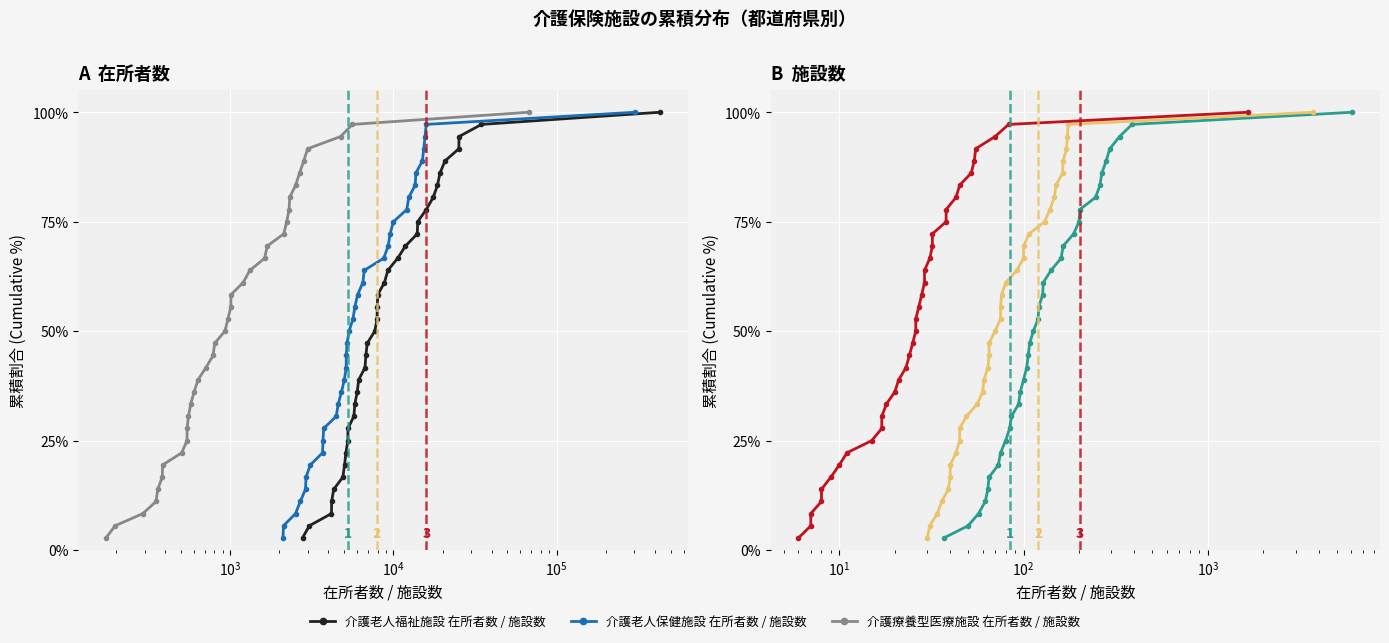

True or false: 介護老人保健施設 施設数 has more than 1 interior local peaks.

False